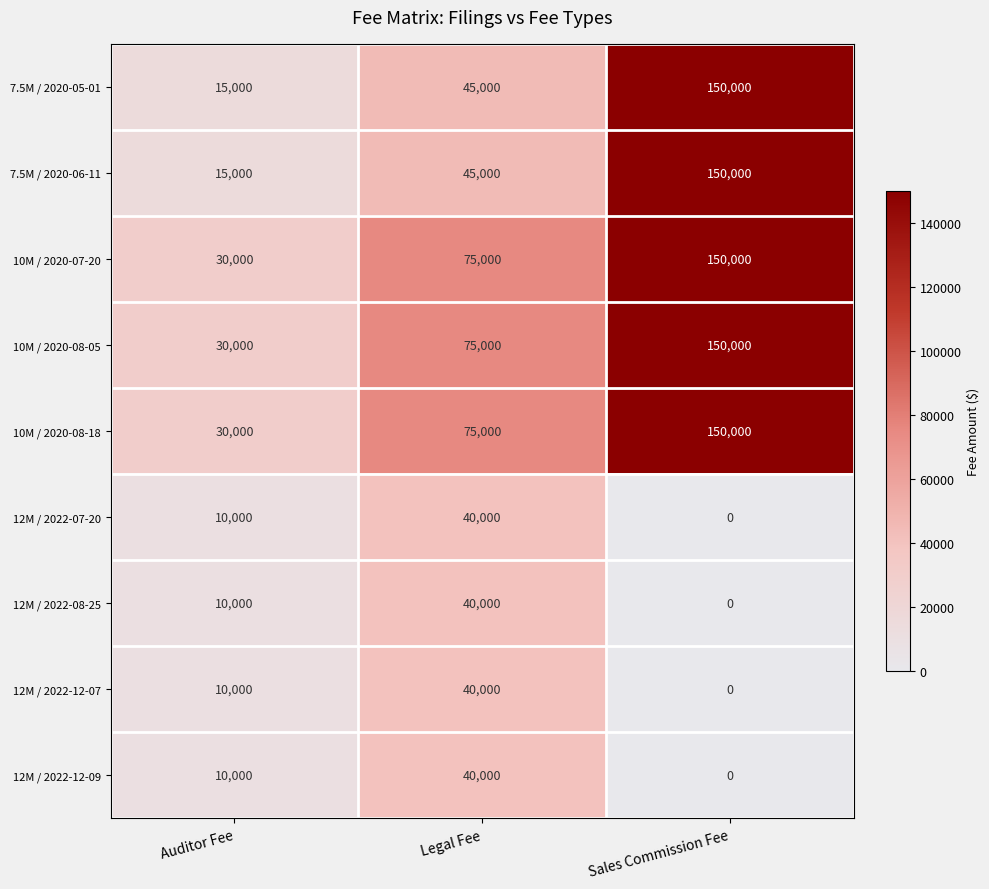

The value of 7.5M / 2020-06-11 at Auditor Fee is 15000. True or false?

True